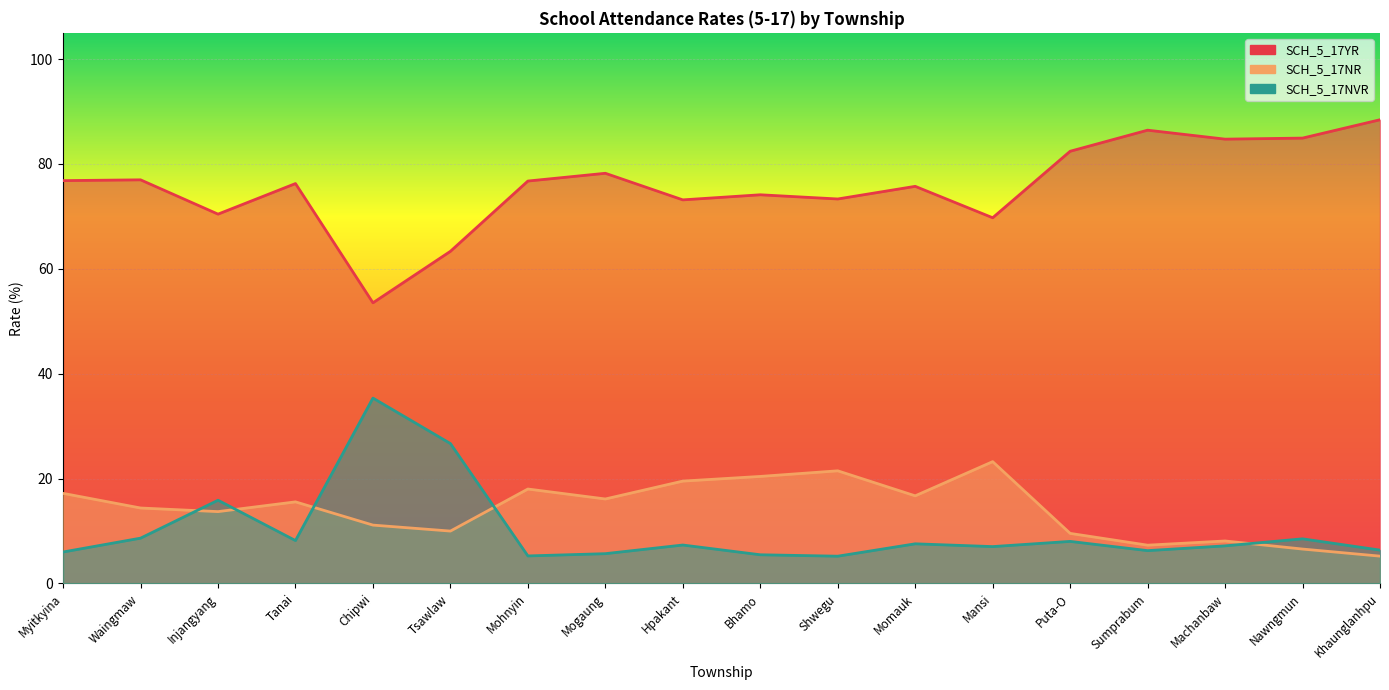

True or false: SCH_5_17YR and SCH_5_17NR cross at least once.

False